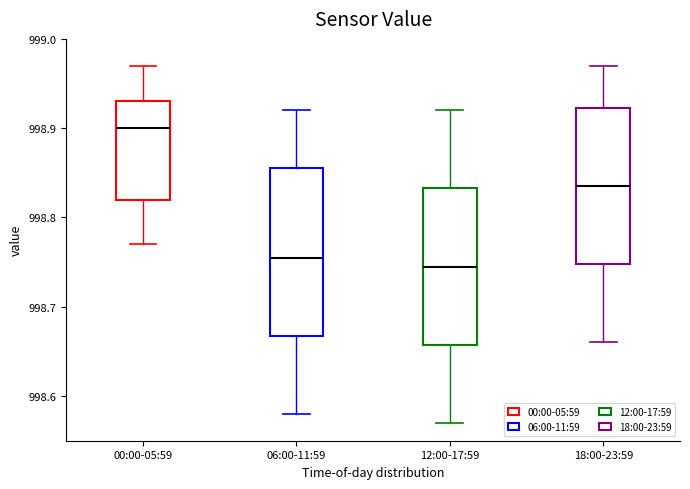

Which box is the tallest, from its lower edge to its upper edge?

06:00-11:59